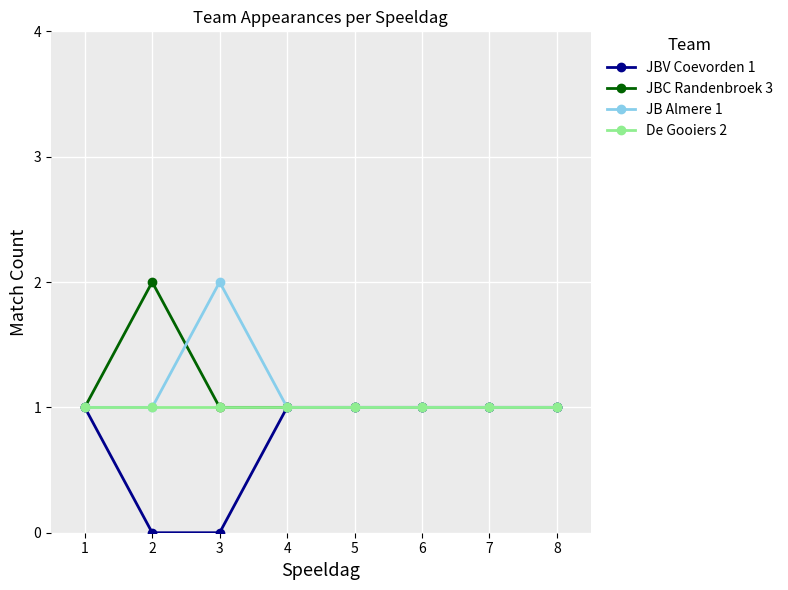

What is the total value across all series at 7?

4